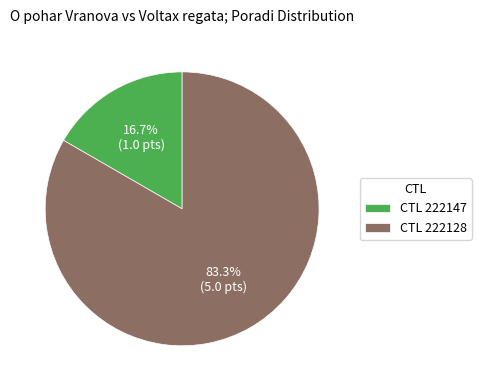

How many segments does this pie chart have?

2